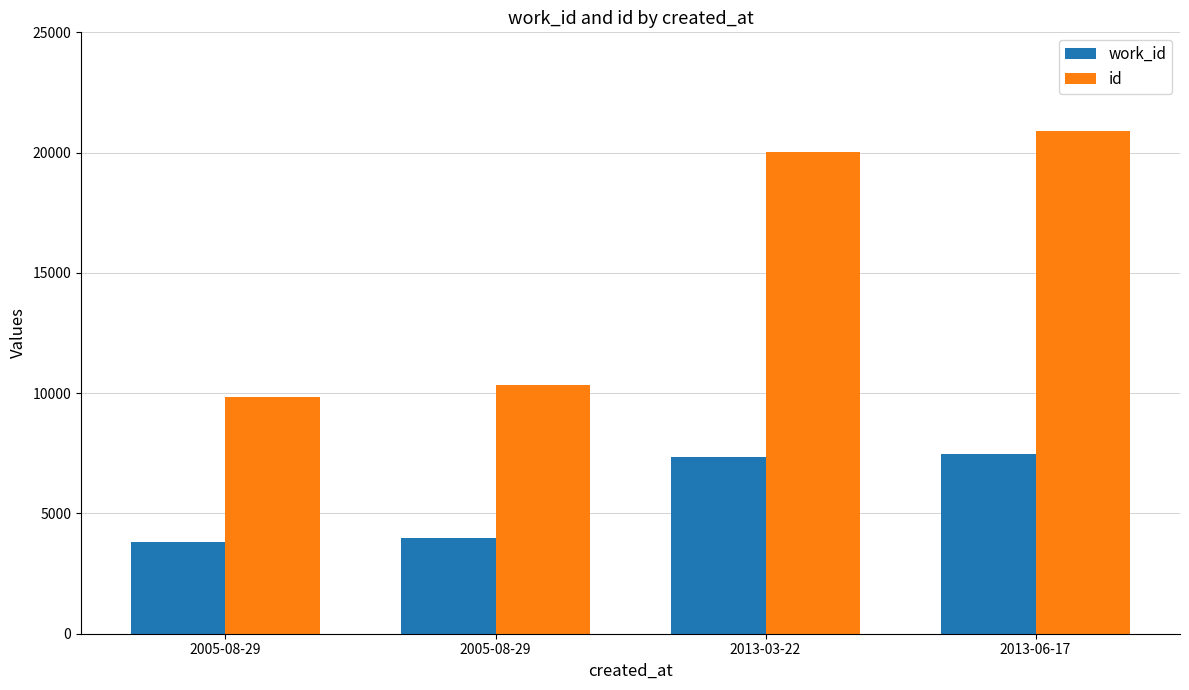

The id series shows 10322 at 2005-08-29. True or false?

True